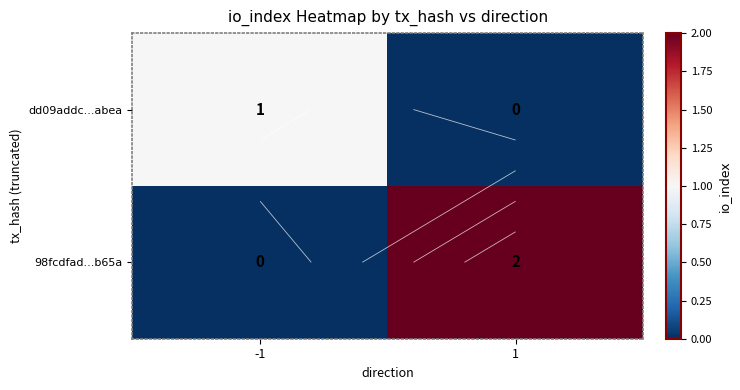

True or false: 98fcdfad...b65a has a value of 0 at -1.

True